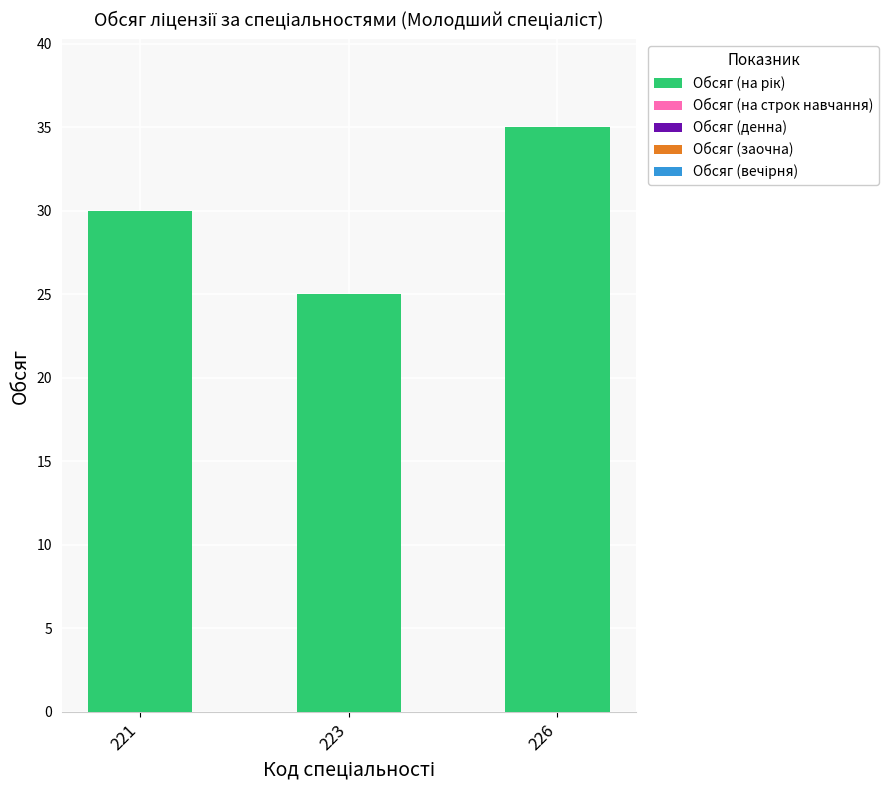

What is the maximum value shown in the chart?

35